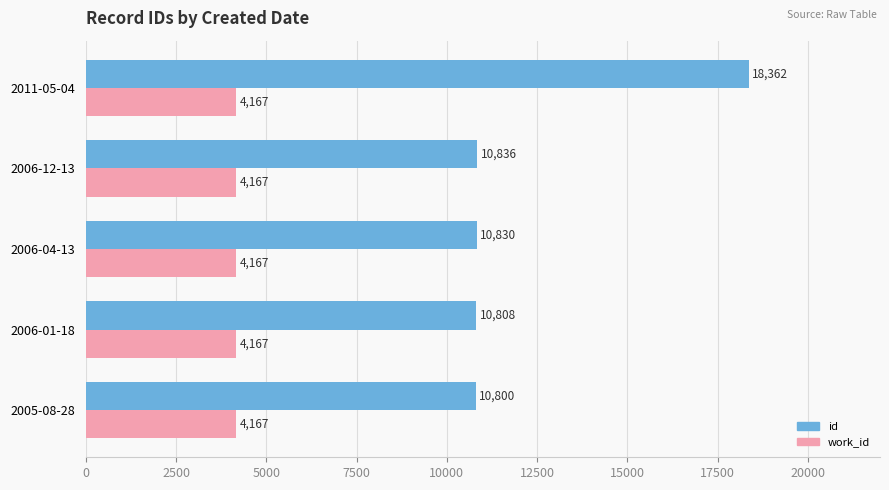

Is the value of work_id at 2006-01-18 greater than the value of id at 2005-08-28?

No